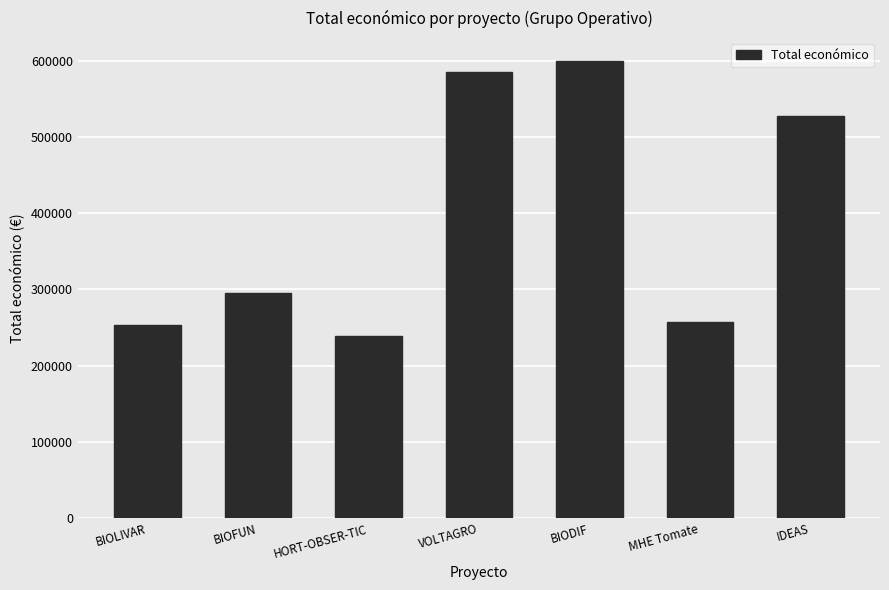

At which label is the value closest to 419500?

IDEAS